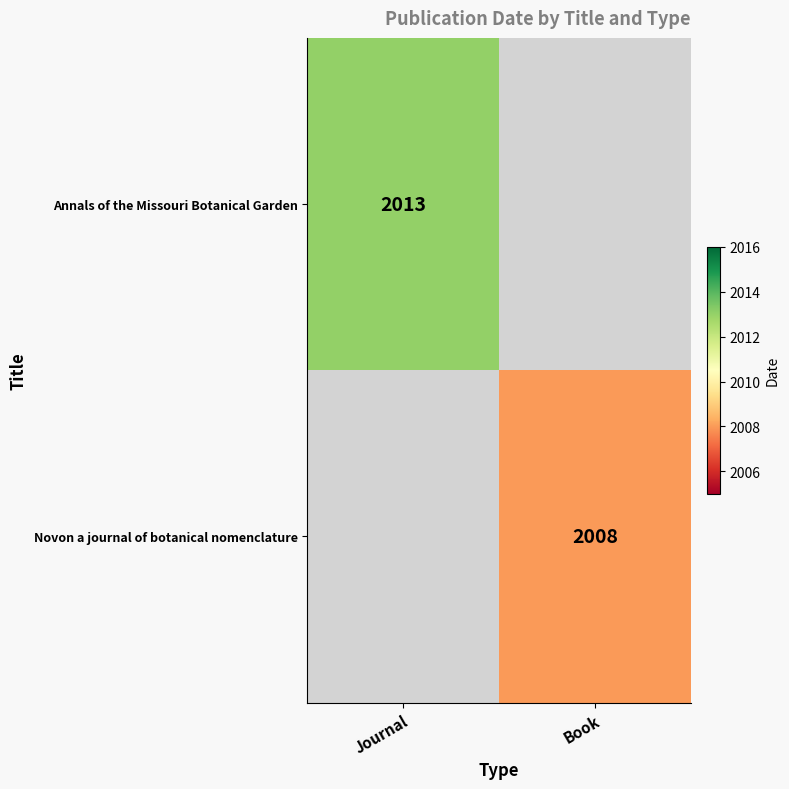

The Novon a journal of botanical nomenclature series shows 2008 at Book. True or false?

True